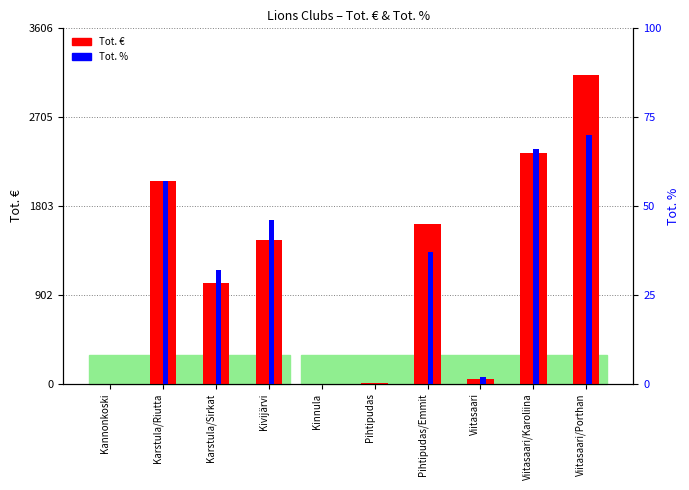

What is the spread (max minus min) of values at Viitasaari?

48